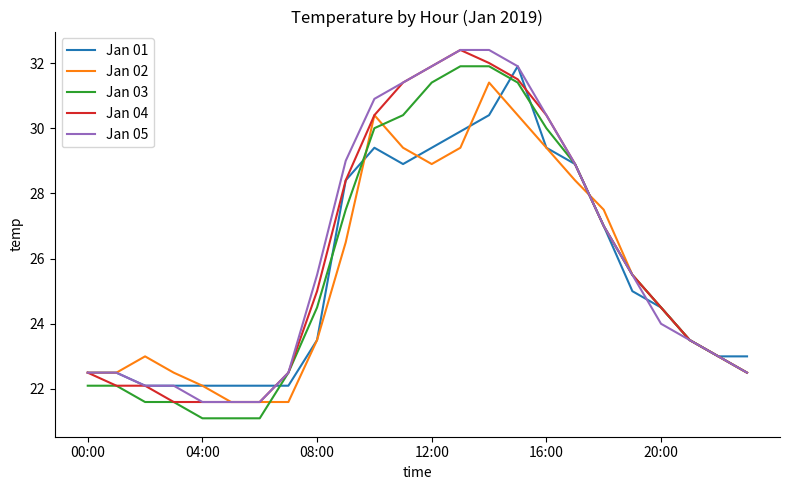

What is the maximum value for Jan 01?

31.9